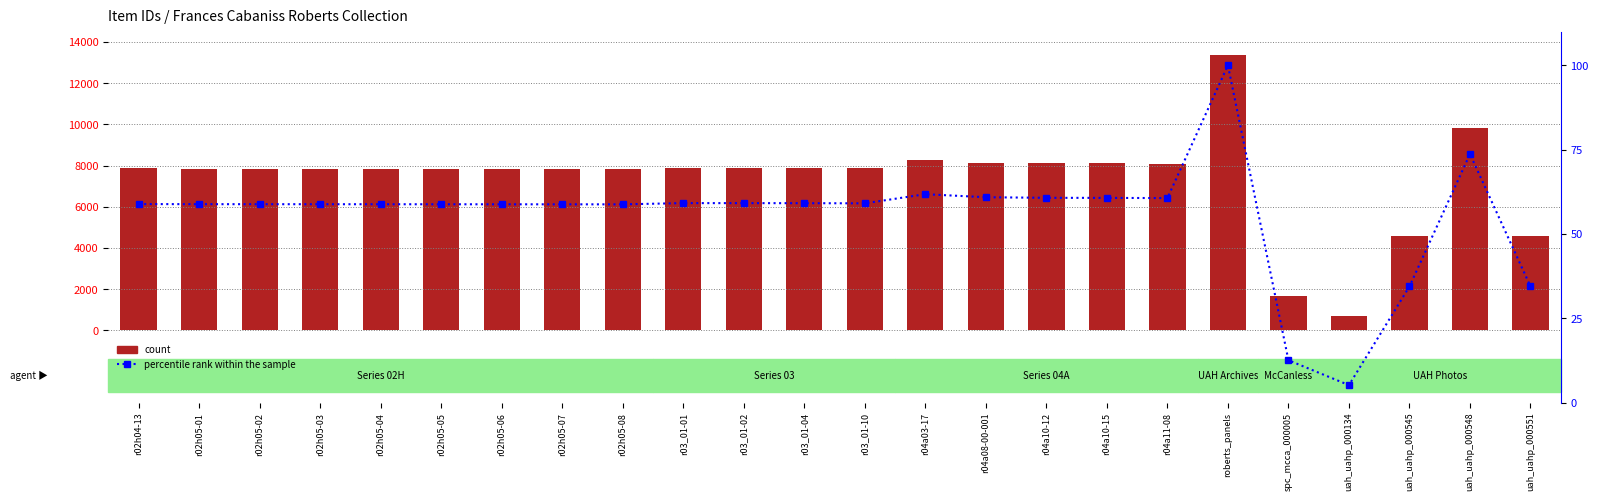

Is the value of count at r04a11-08 greater than the value of percentile rank within the sample at r02h05-01?

Yes